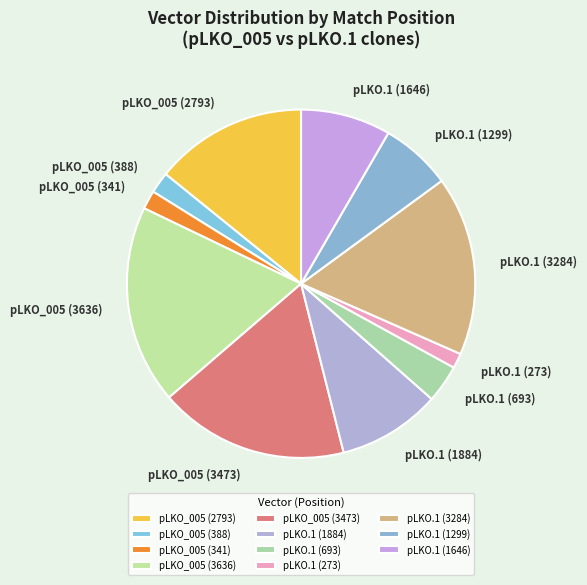

What is the largest slice in the pie chart?

pLKO_005 (3636)